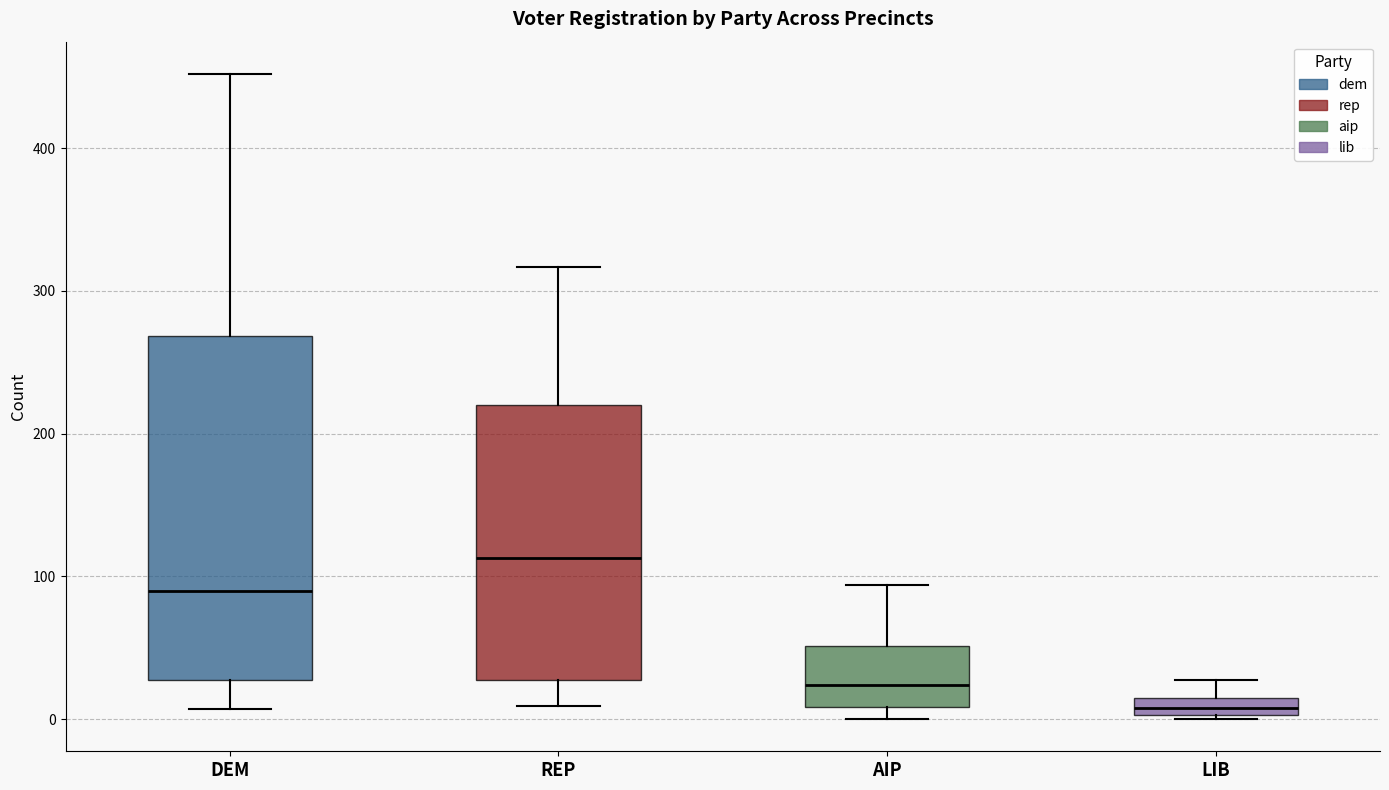

Which box's median line is the highest?

REP